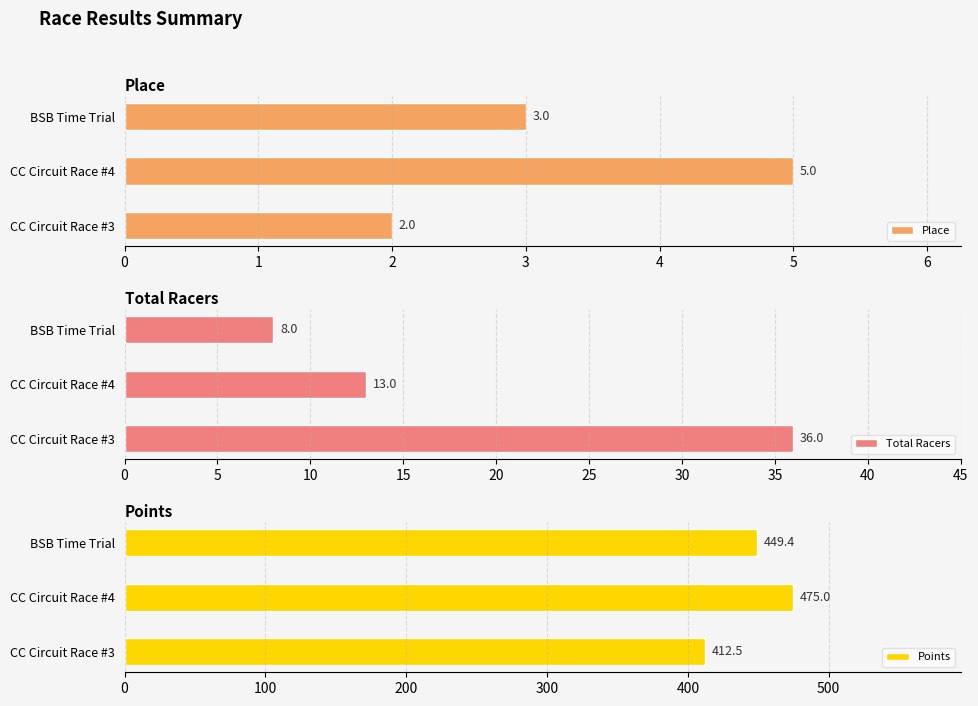

True or false: Place has a value of 3 at CC Circuit Race #4.

False